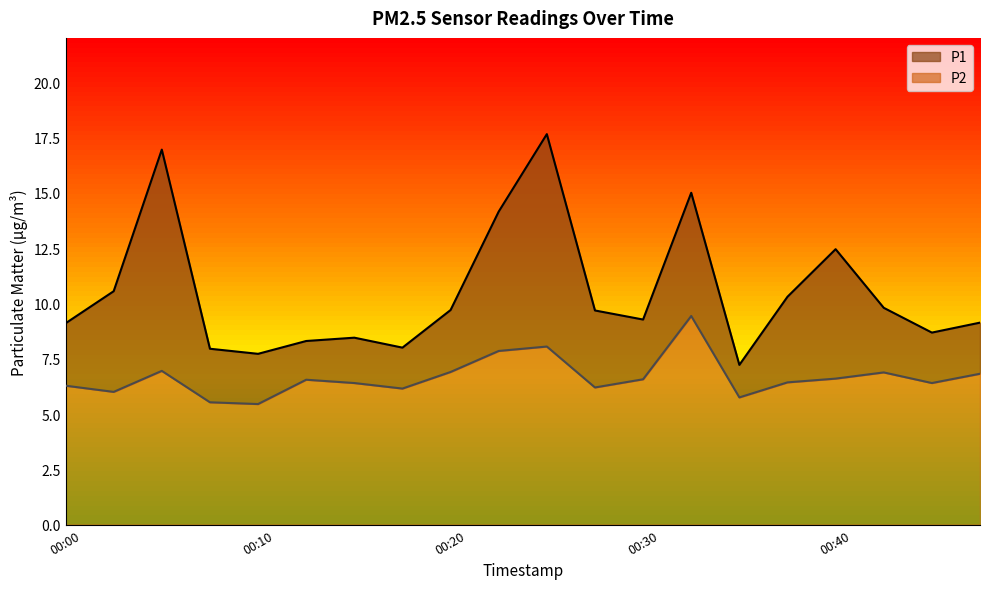

In P1, how many points are lower than both neighbors (excluding endpoints)?

5